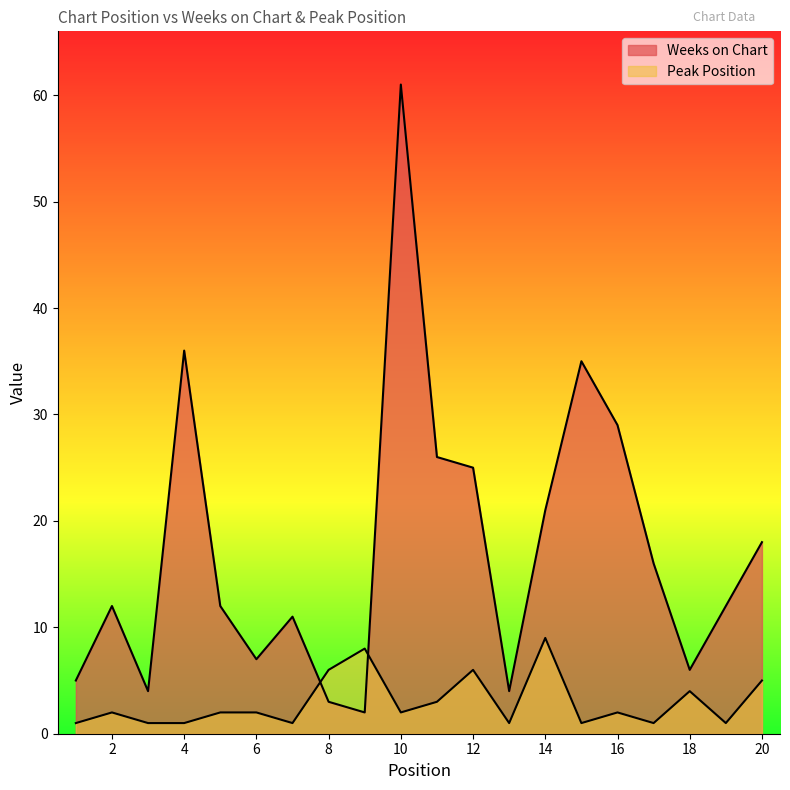

What is the minimum value shown in the chart?

1